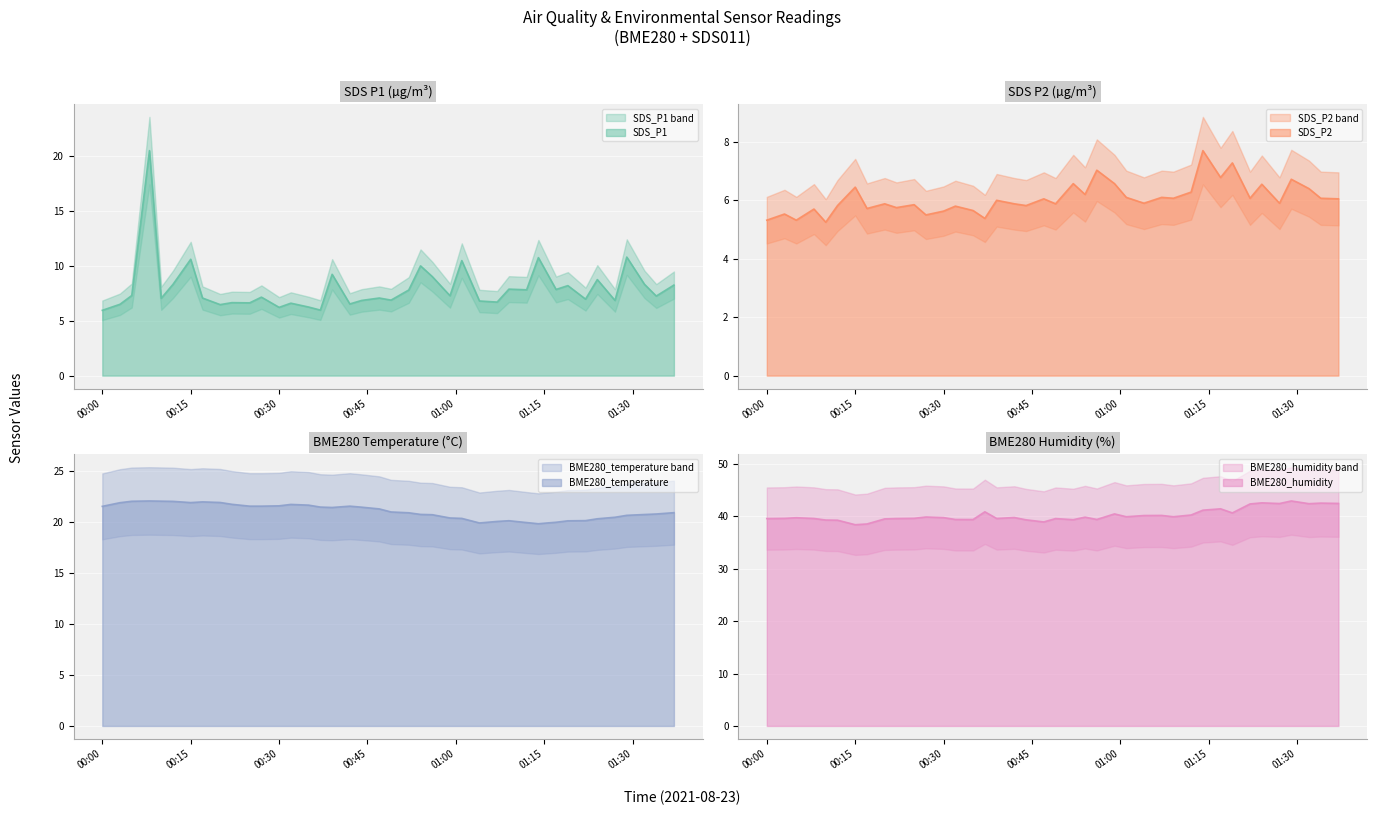

True or false: SDS_P1 and SDS_P2 cross at least once.

False